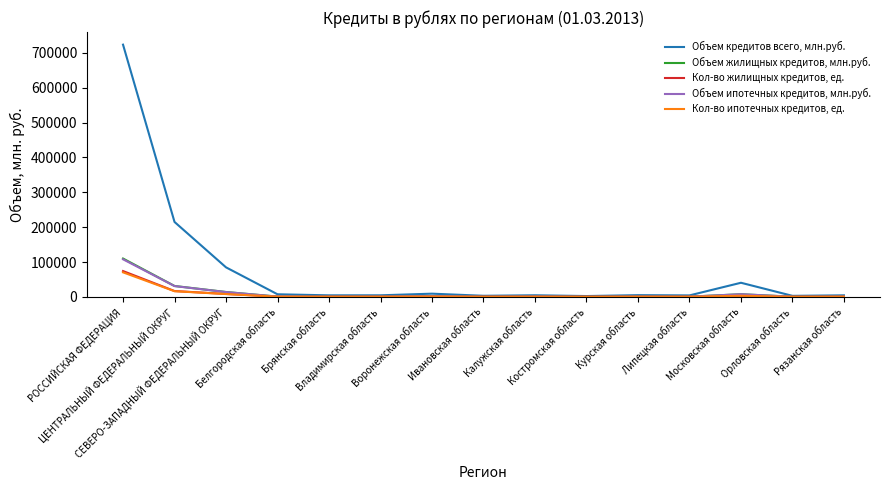

Which series has the largest total across all categories?

Объем кредитов всего, млн.руб.